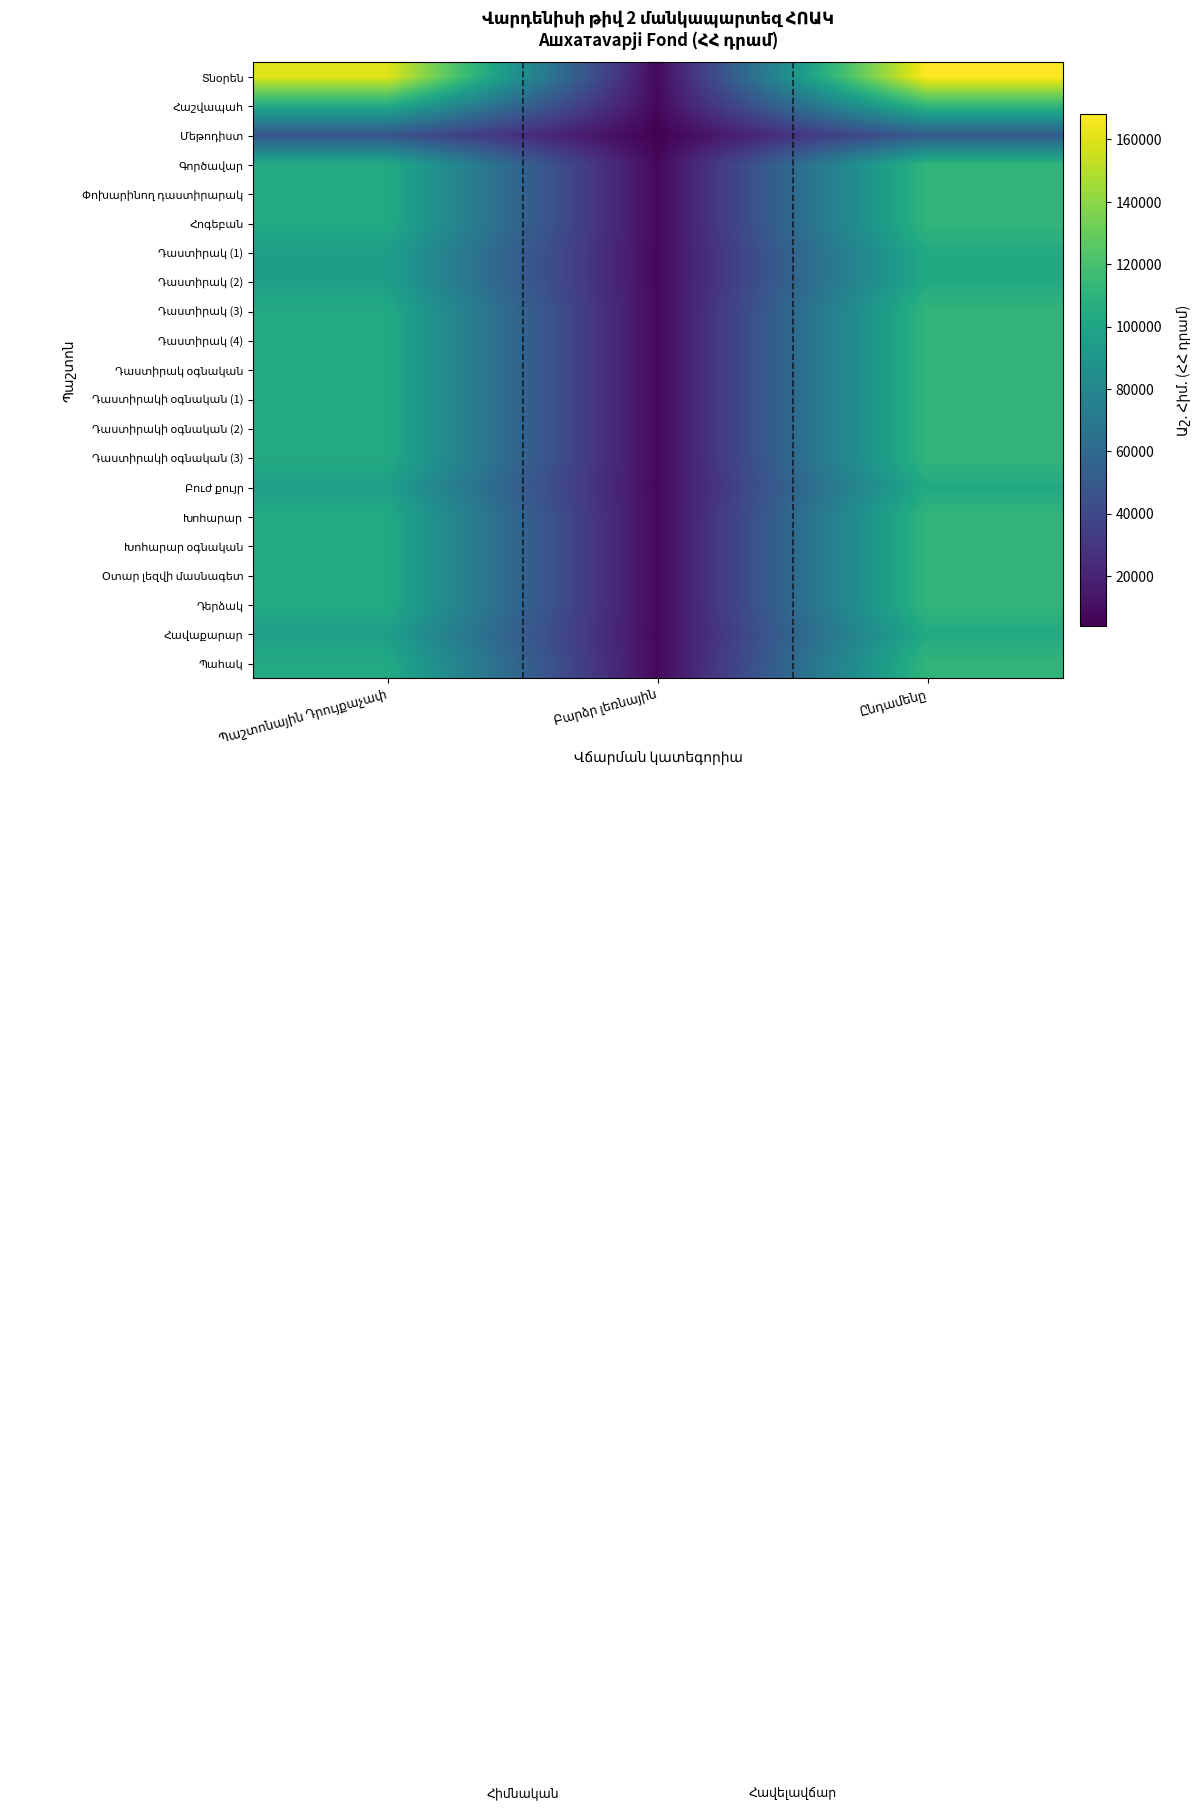

What is the total value across all series at Ընդամենը?

2314650